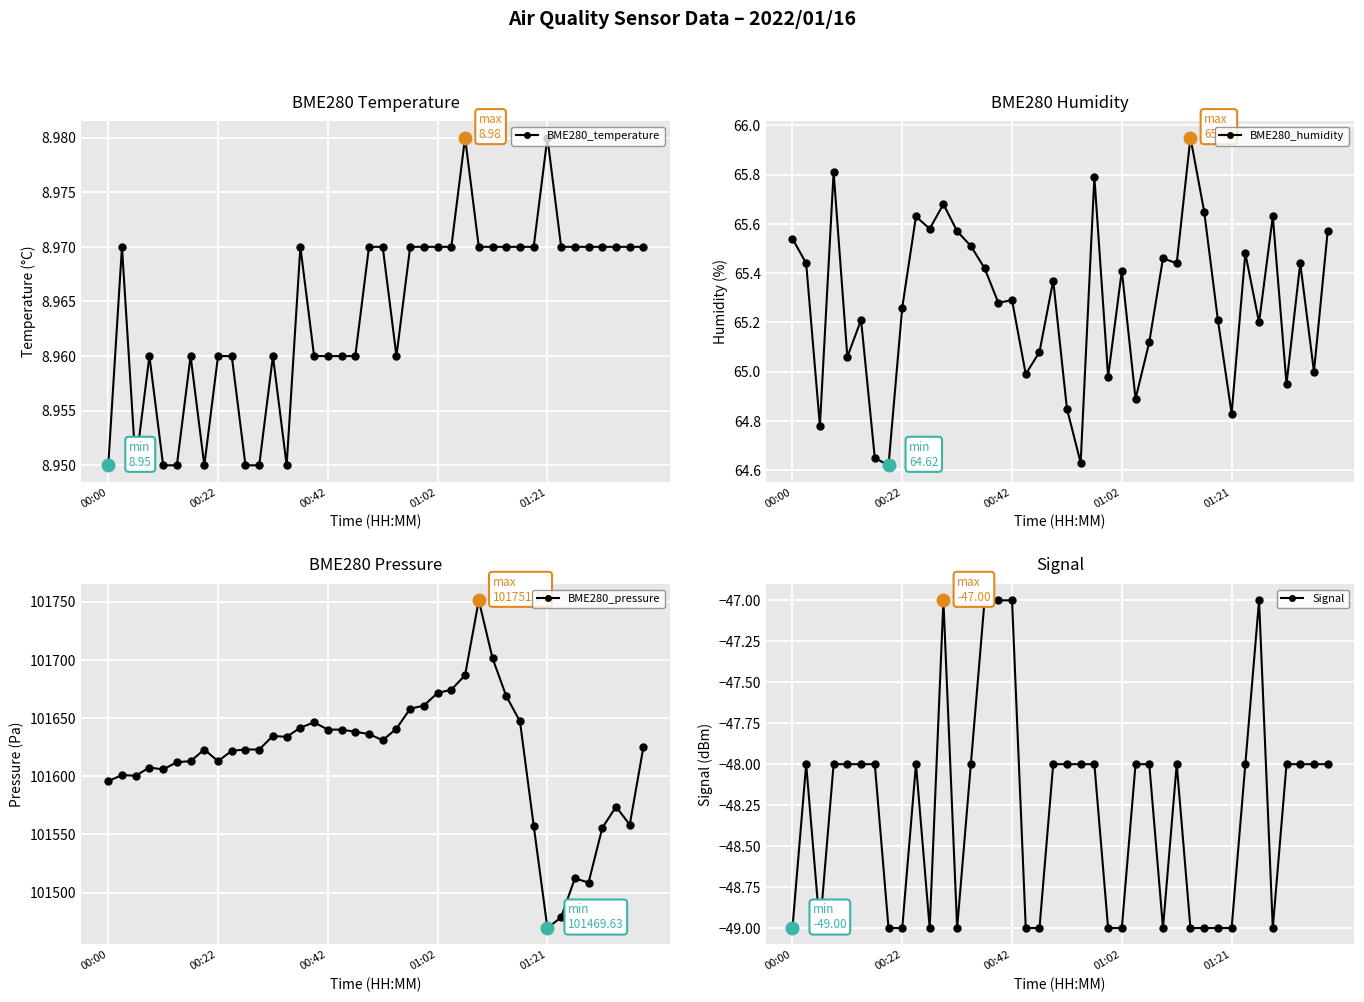

What value does the BME280_temperature series have at 30?

9.0